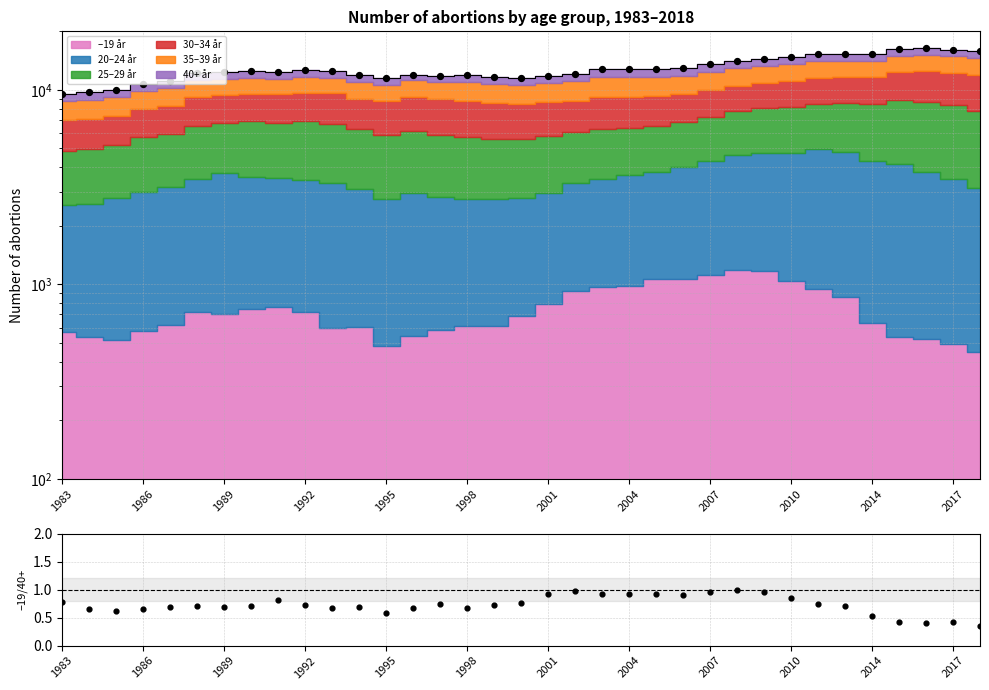

Which series has the largest total across all categories?

Total